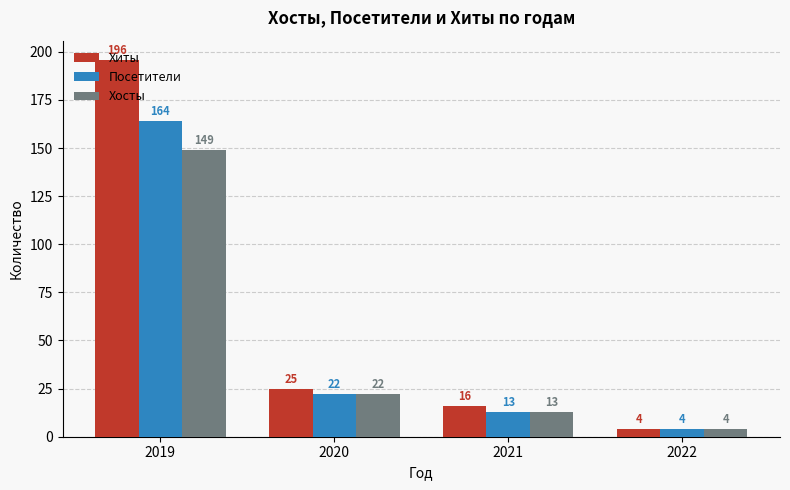

How many data points does each series have?

4